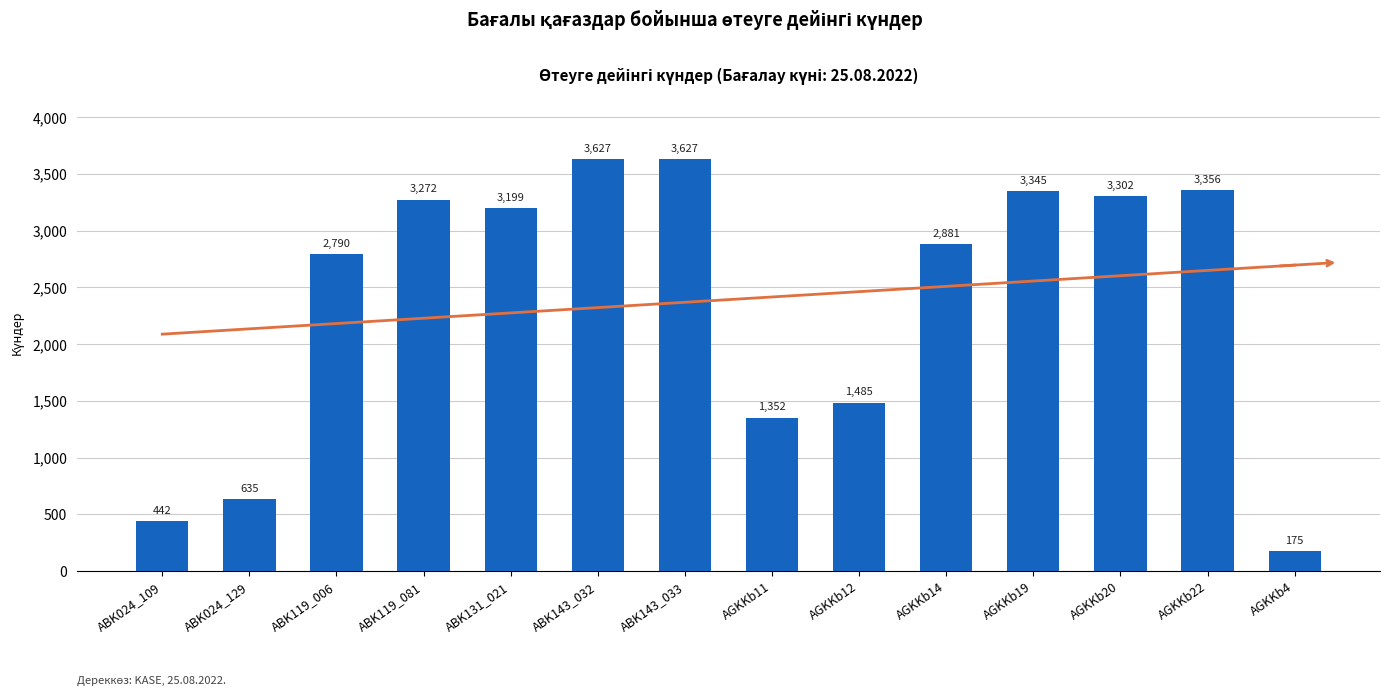

What is the change in value from ABK143_033 to AGKKb19?

-282